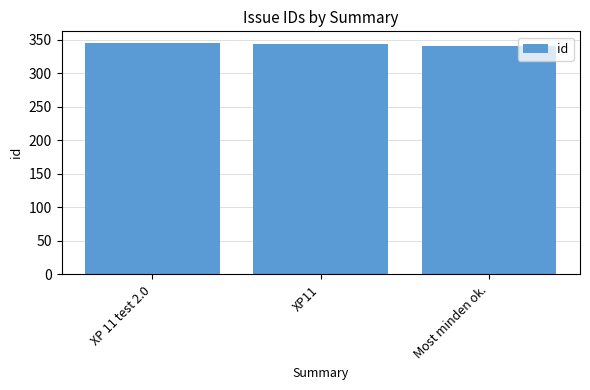

How many bars are there in total?

3